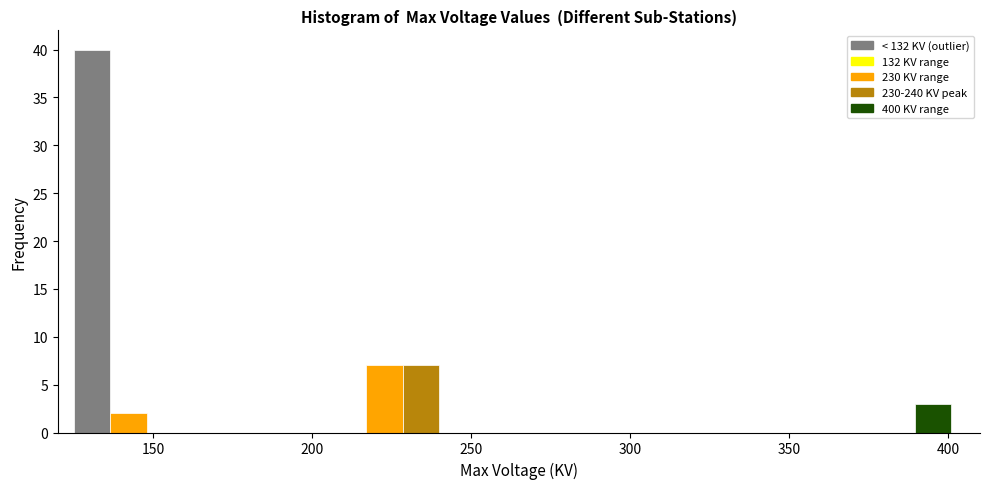

Read against the x-axis, roughly where is the centre of the tallest bar?

130